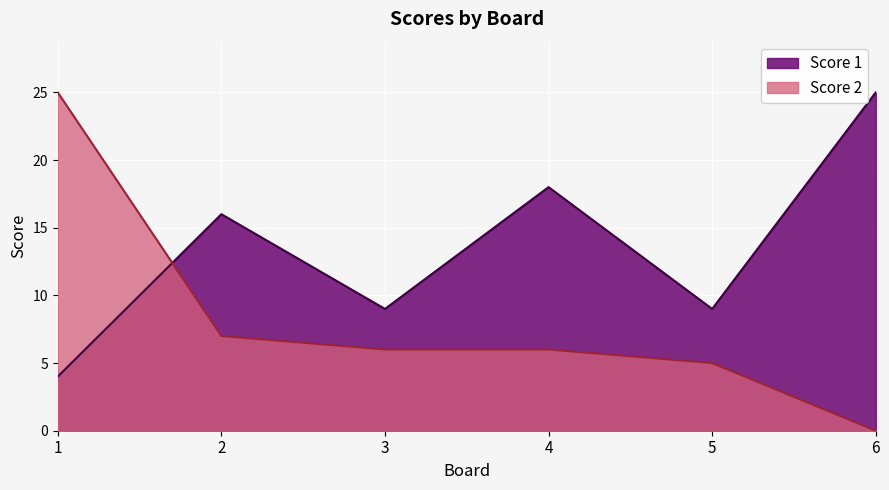

Where is the first local minimum for Score 1?

3